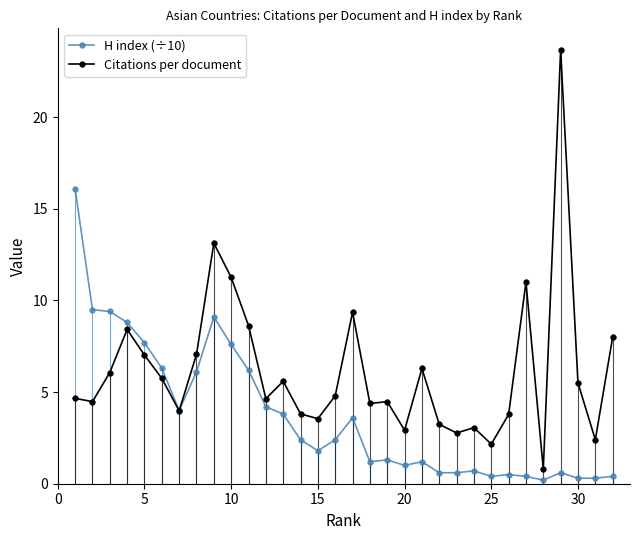

The Citations per document series shows 2.2 at 25. True or false?

True